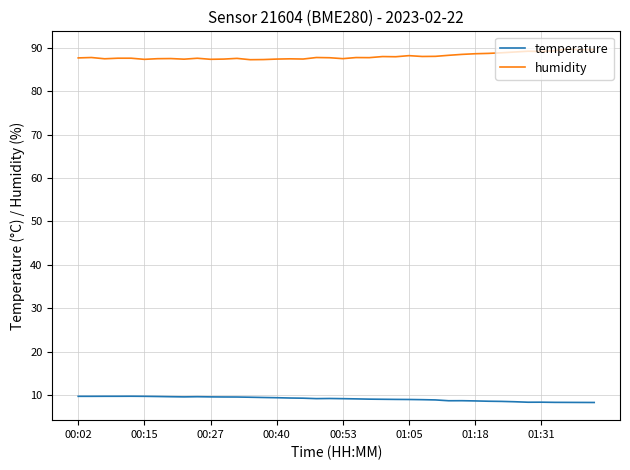

What is the maximum value shown in the chart?

89.7